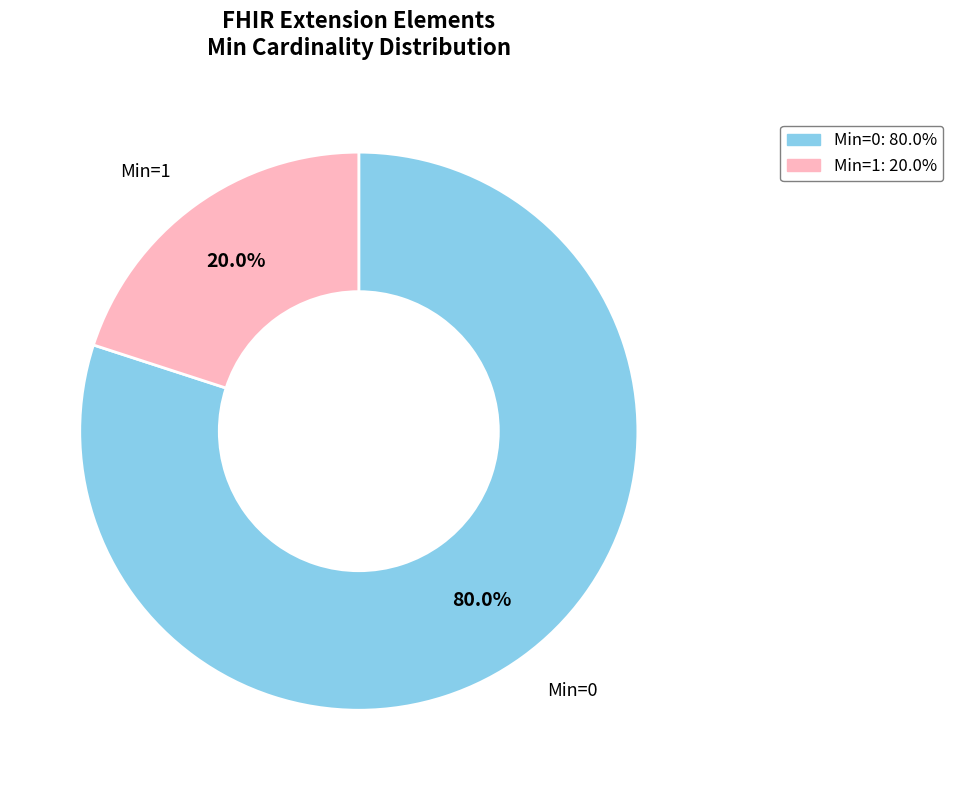

Is there any slice that represents more than half of the pie?

Yes